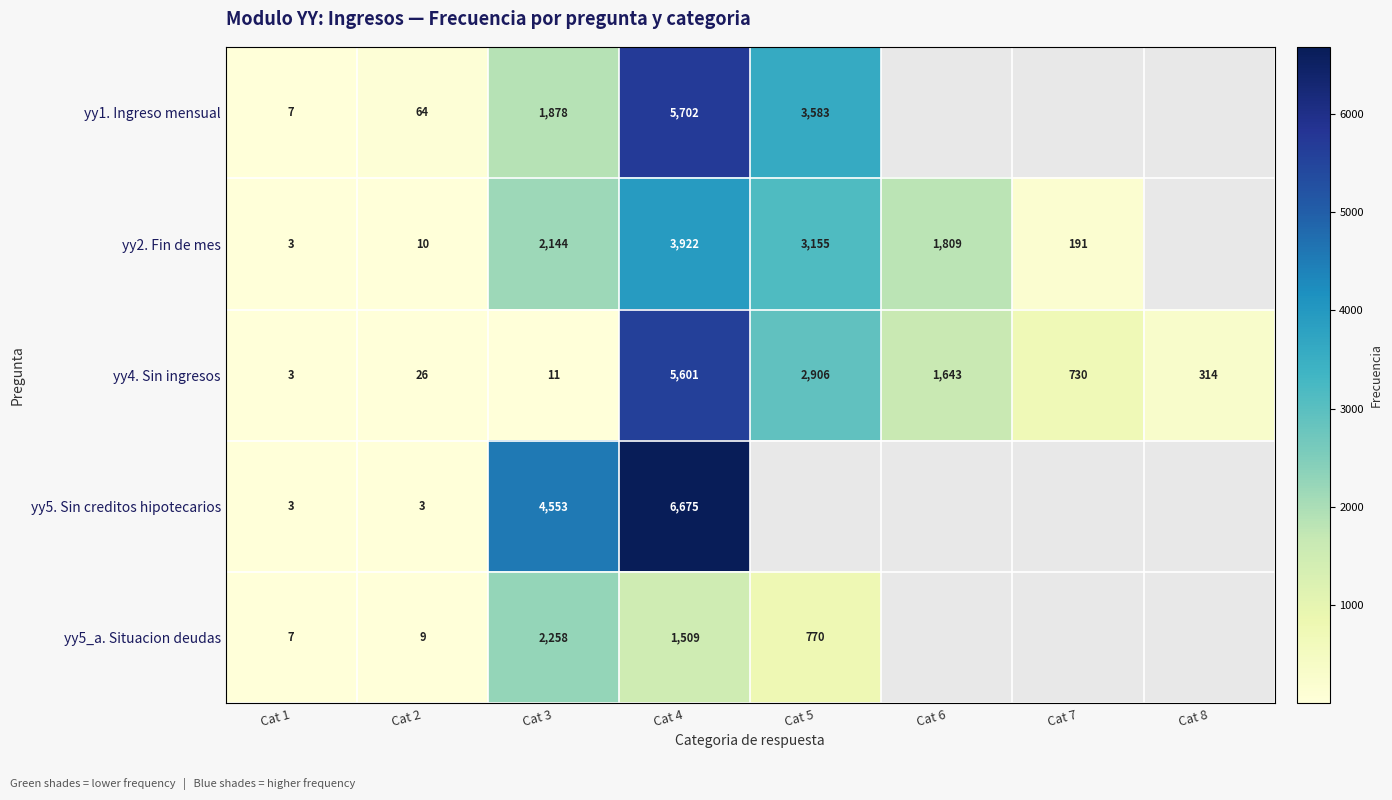

At which label is yy4. Sin ingresos closest to 2802?

Cat 5